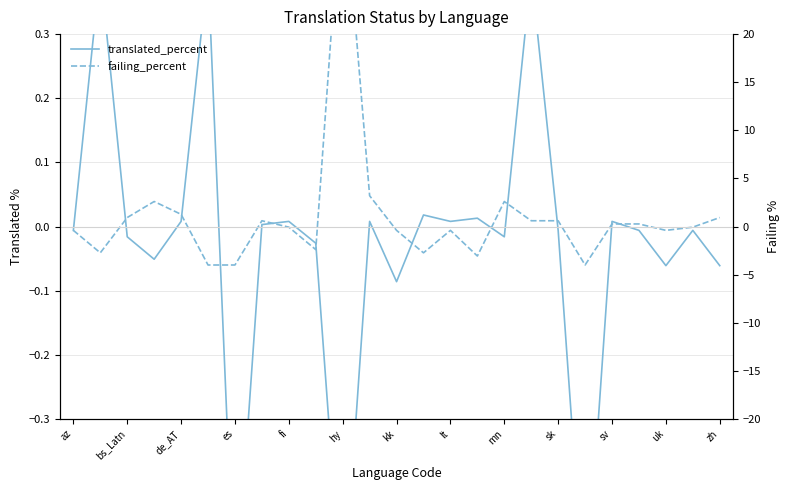

How many intersections are there between translated_percent and failing_percent?

12